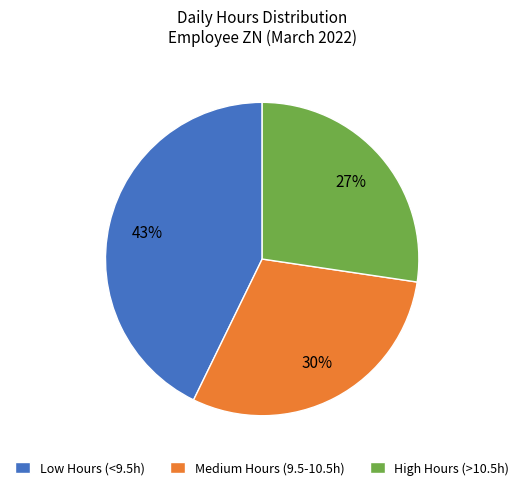

What is the ratio of the value at Low Hours (<9.5h) to the value at High Hours (>10.5h)?

1.6